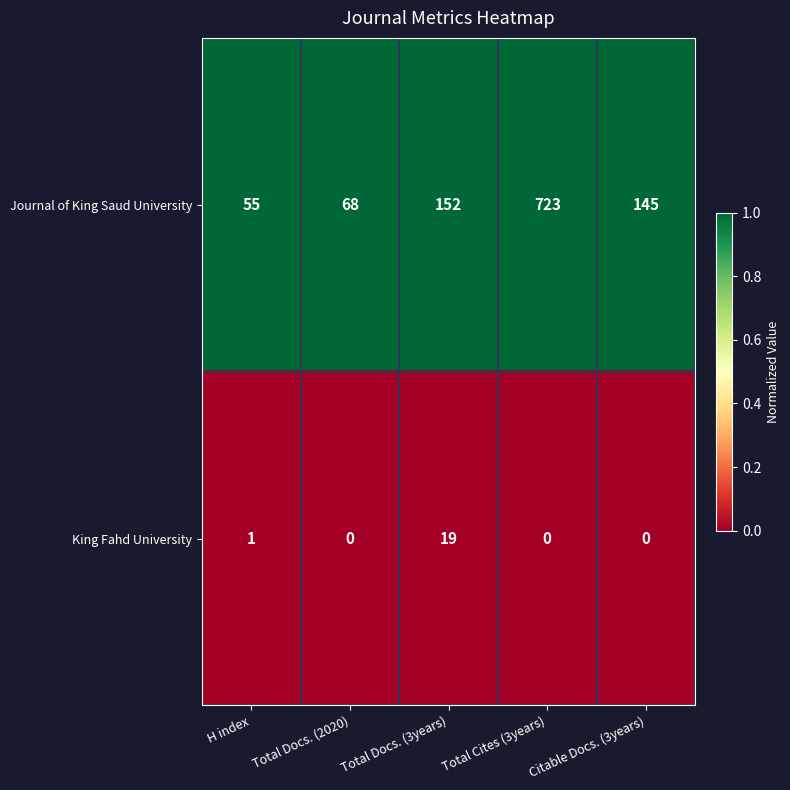

Which category has the highest value across all series?

Total Cites (3years)